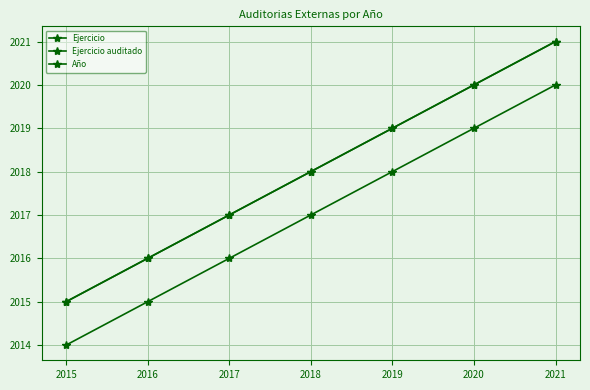

What is the minimum value for Ejercicio auditado?

2014